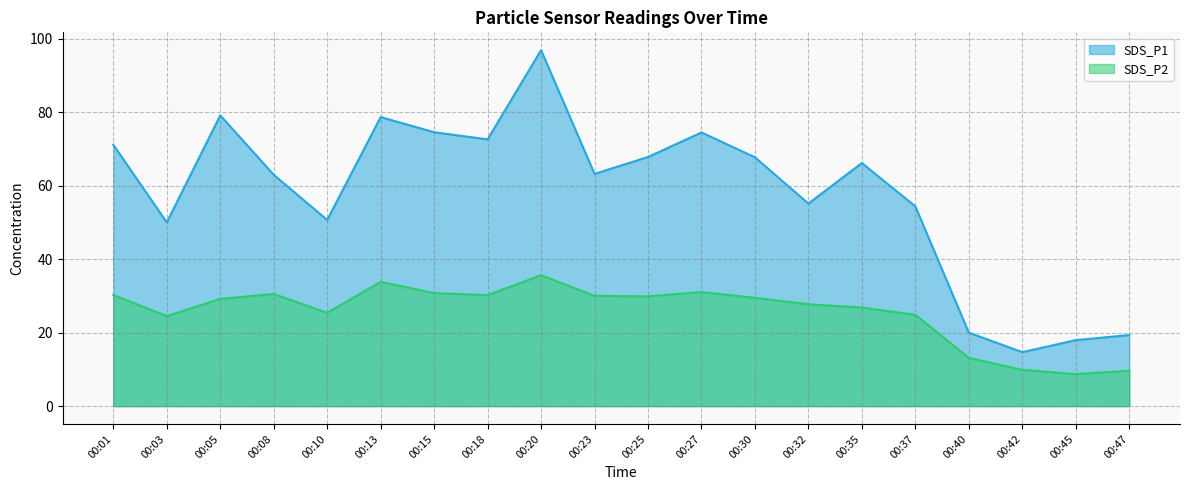

Where is SDS_P1 nearest to the value 55?

00:32